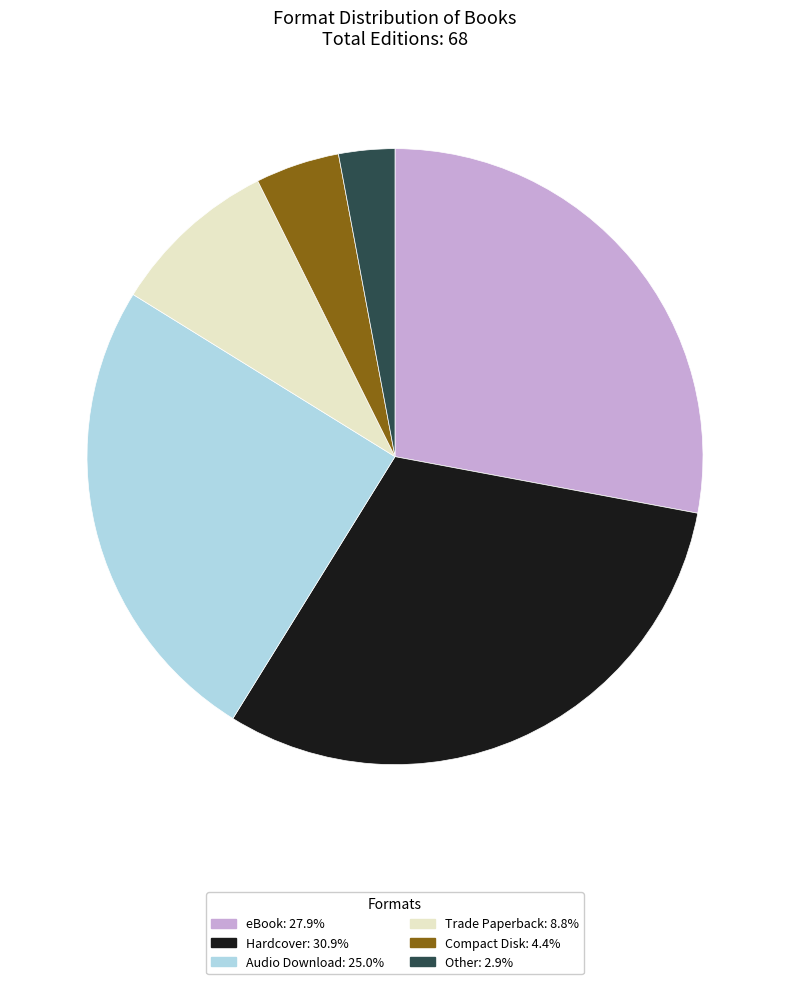

Count the number of slices in the pie.

6